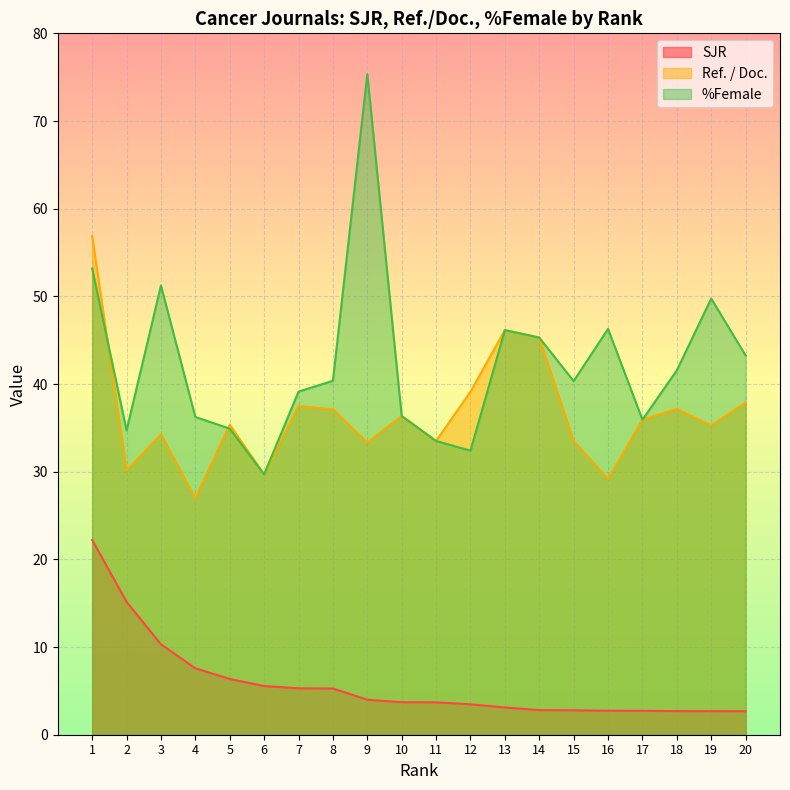

Where is Ref. / Doc. nearest to the value 41?

12